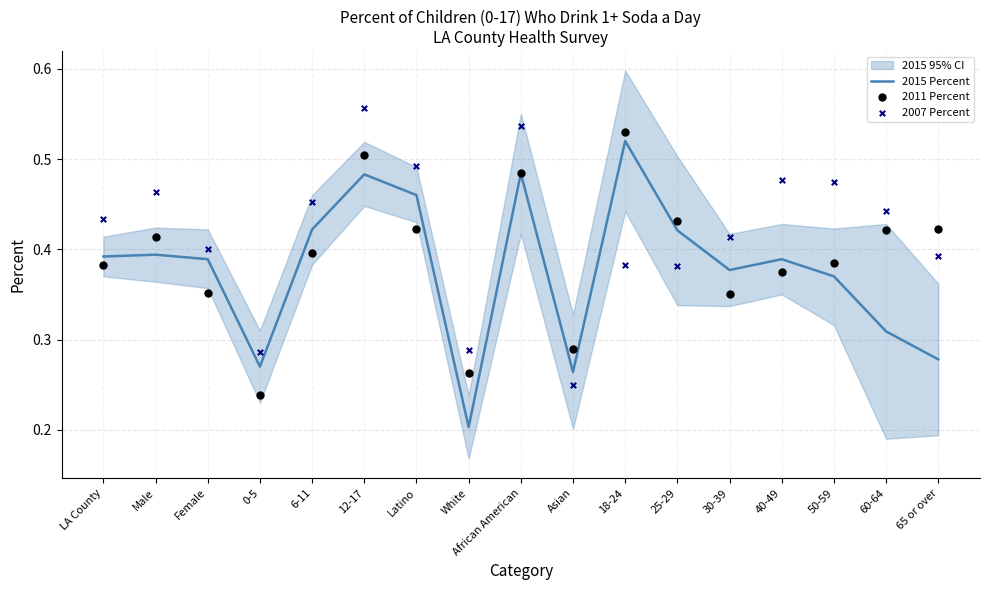

Which series has the largest total across all categories?

2007 Percent